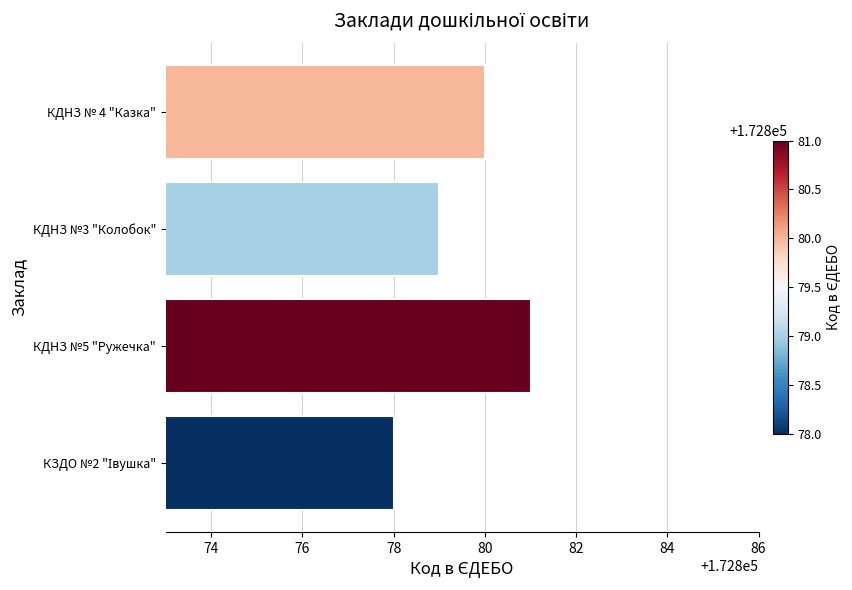

What is the value of the 2nd bar from the top?

172879